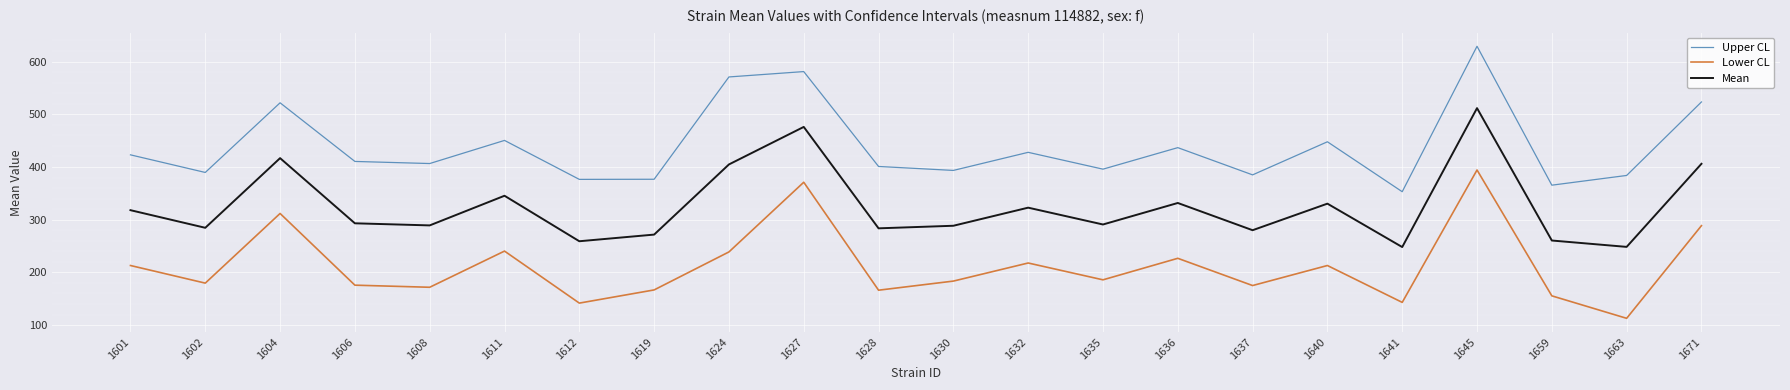

Which series has the largest total across all categories?

Upper CL